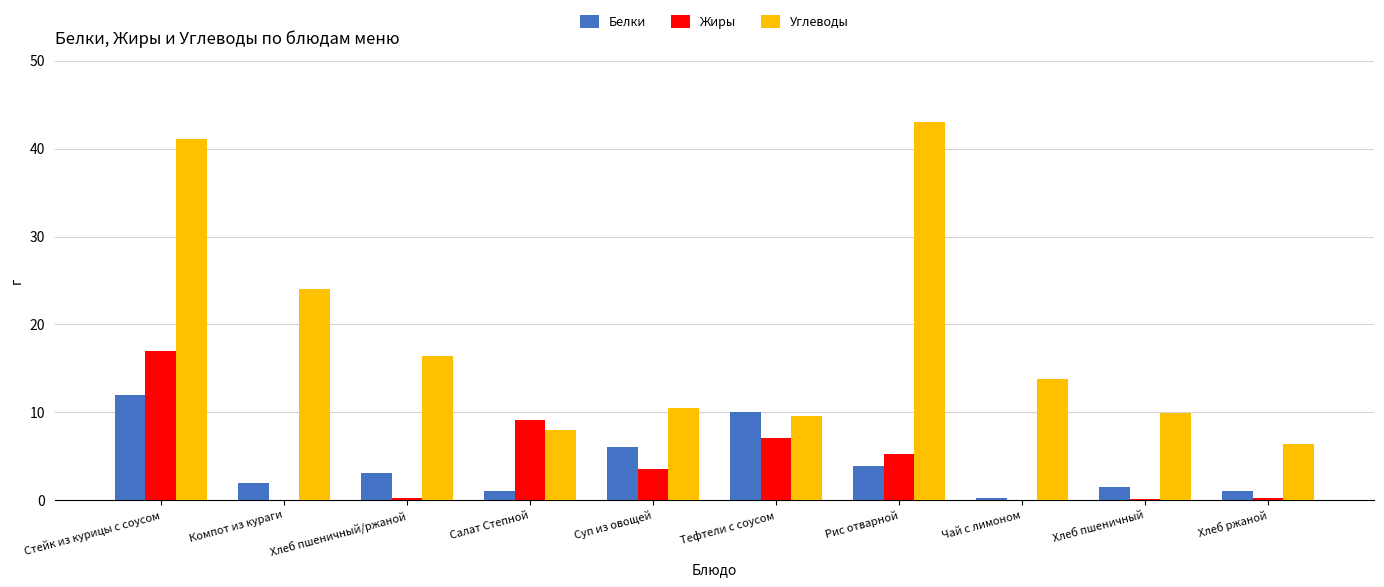

Which series changed the most between Чай с лимоном and Хлеб ржаной?

Углеводы